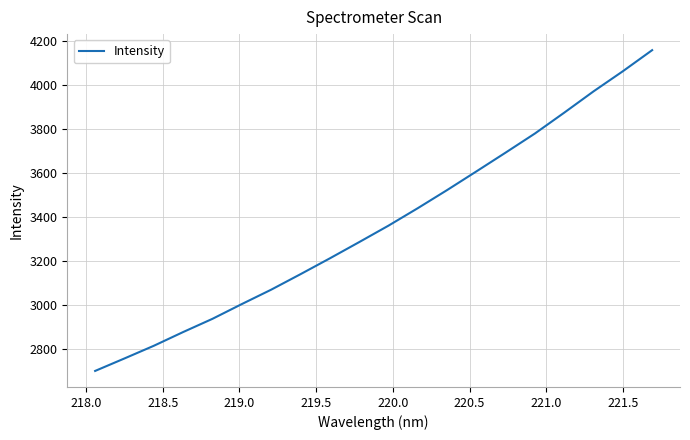

What is the maximum value shown in the chart?

4158.2